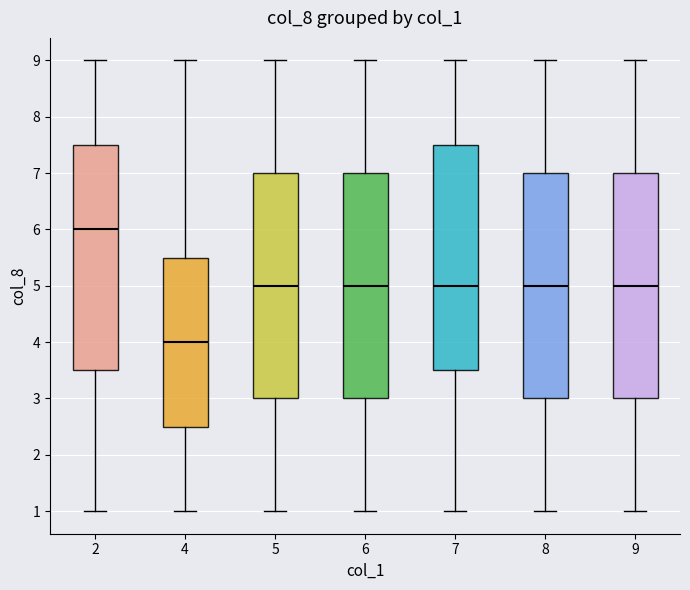

Where does the upper whisker of the box at x = 4 end on the y-axis? The values are not printed on the chart, so give them approximately, as read against the axis.

9.0